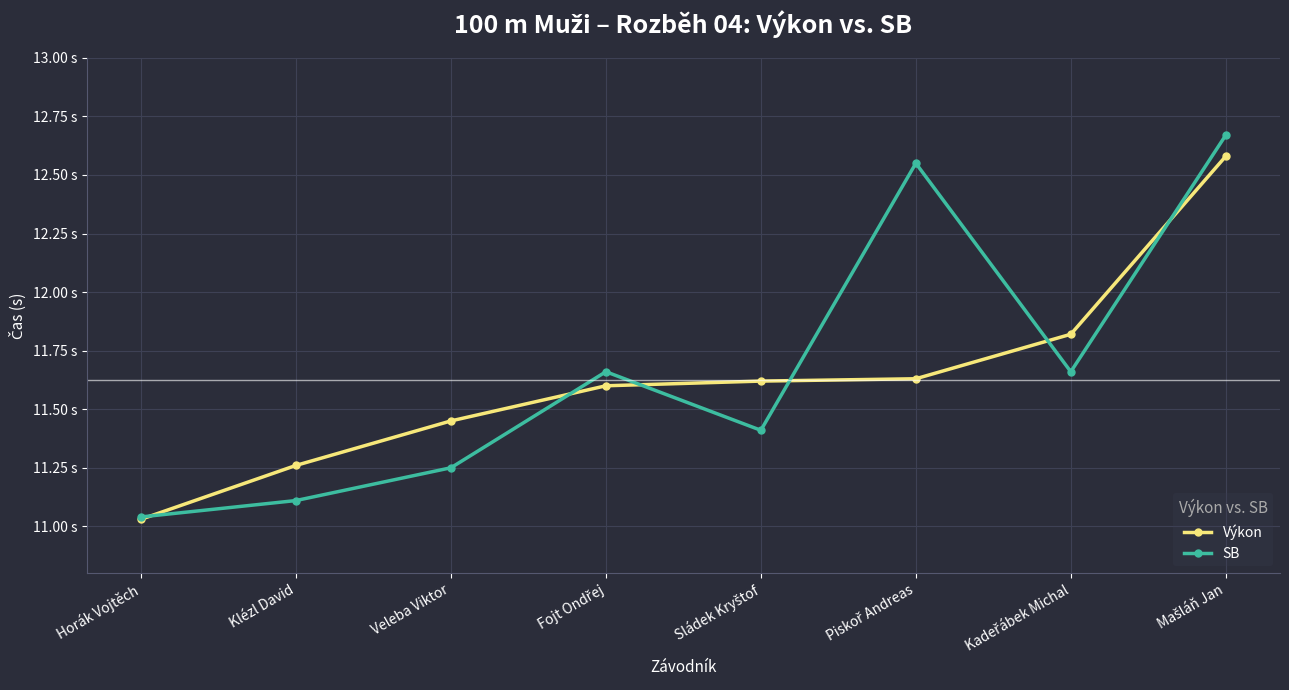

What are all the series names shown in the legend?

Výkon, SB